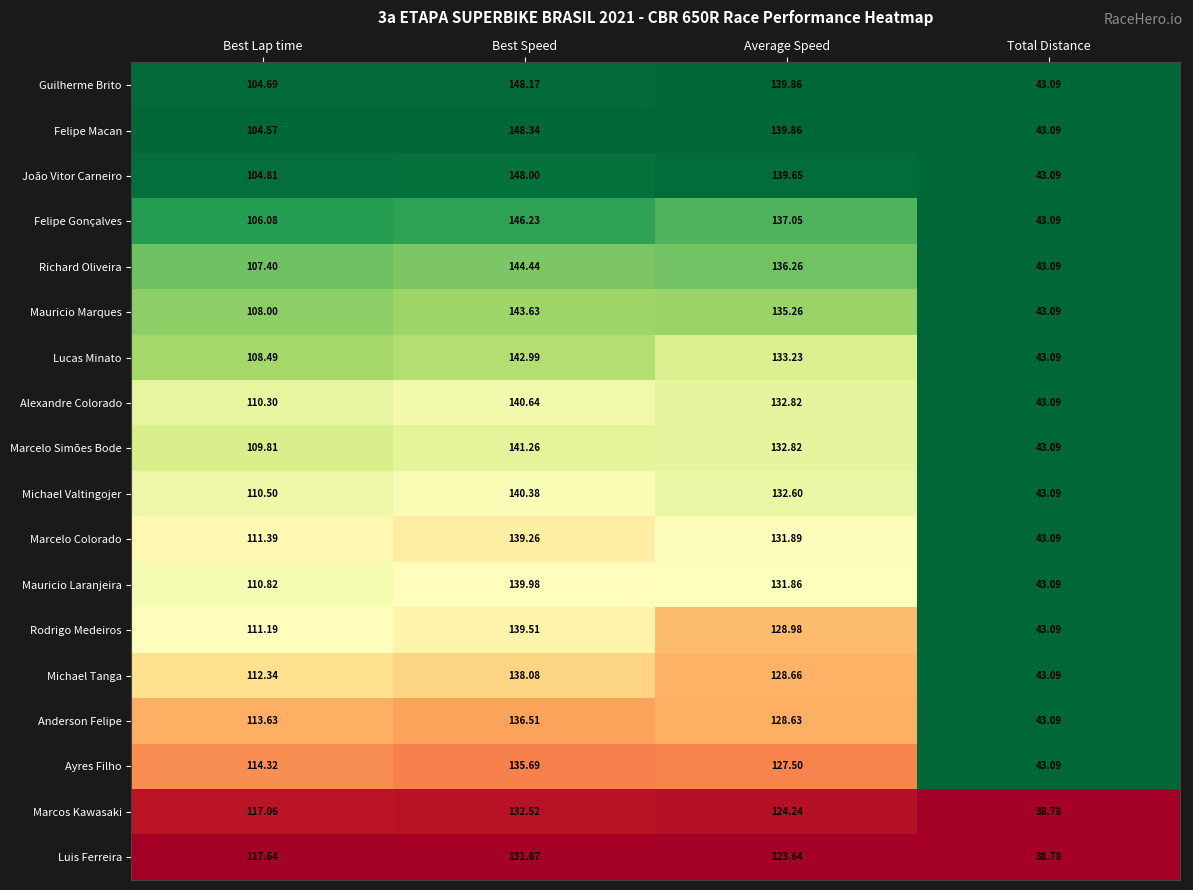

Which series has the largest total across all categories?

Felipe Macan